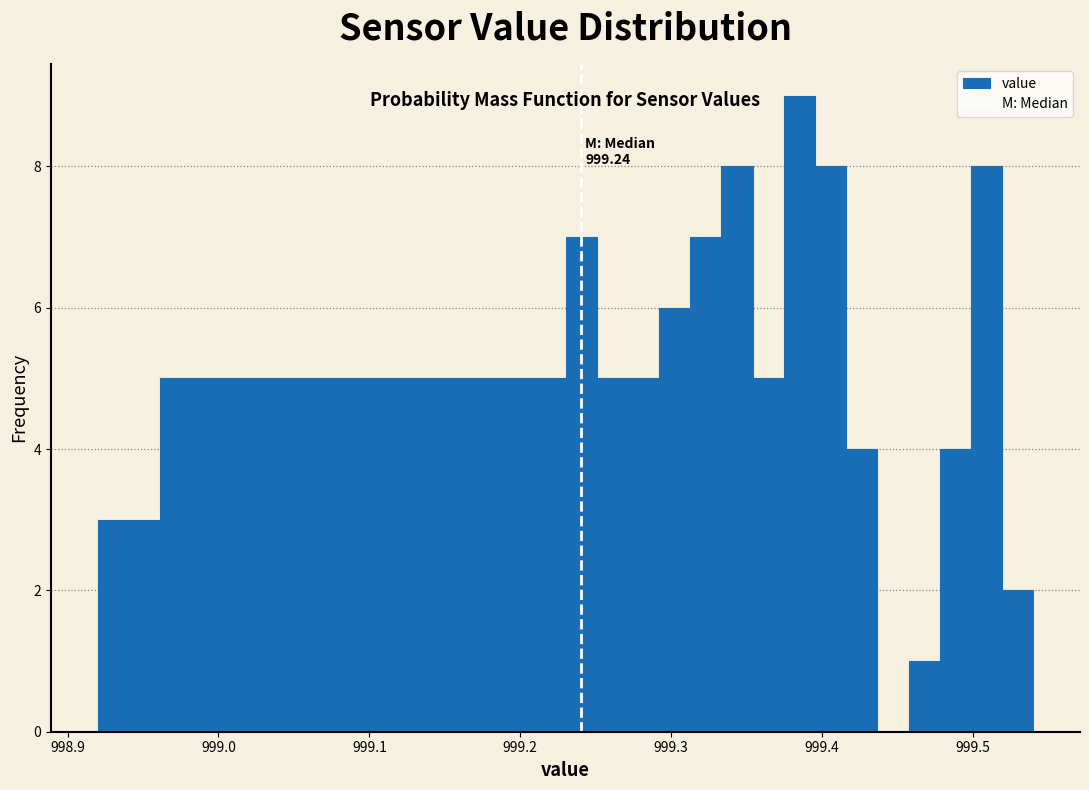

Around what value on the x-axis is the tallest bar? Give the approximate position of its centre, as read against the axis.

999.39